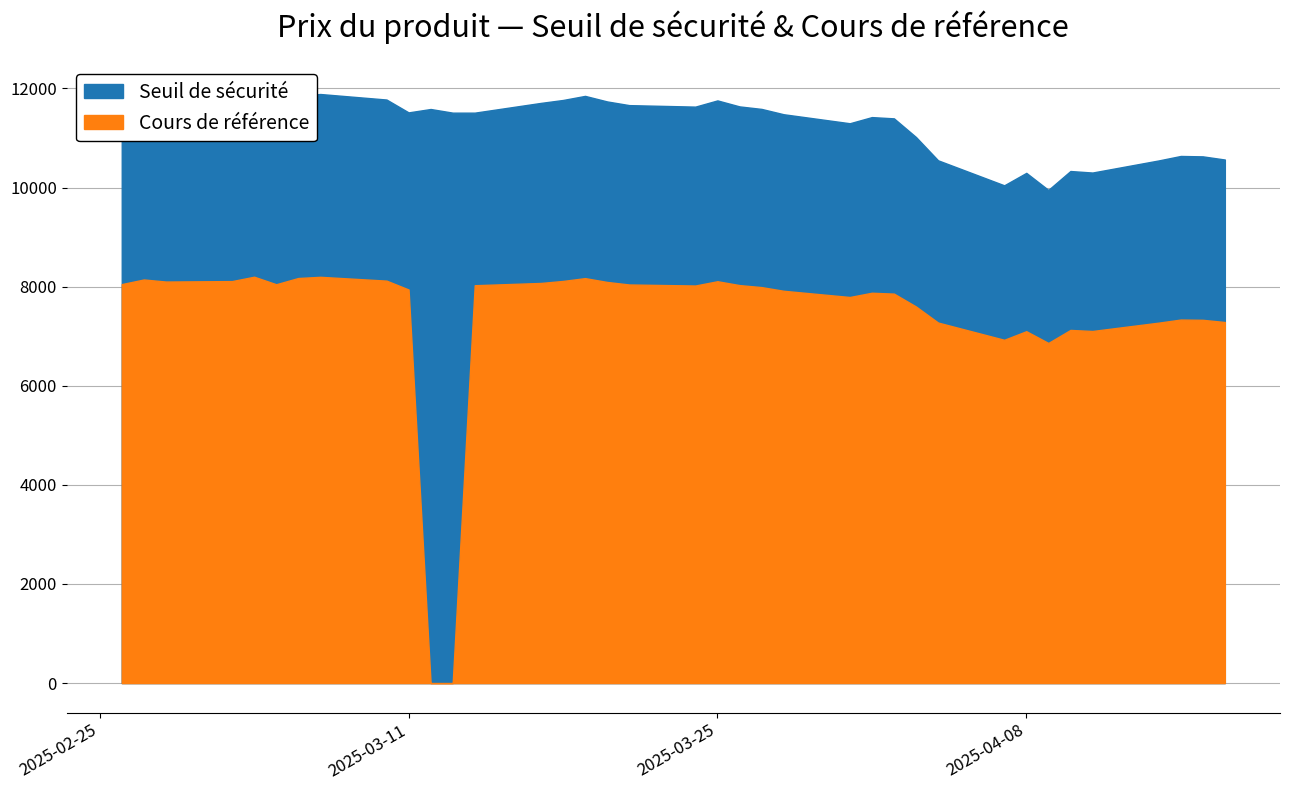

Between 2025-04-01 and 2025-02-26, which series saw the biggest shift?

Seuil de sécurité